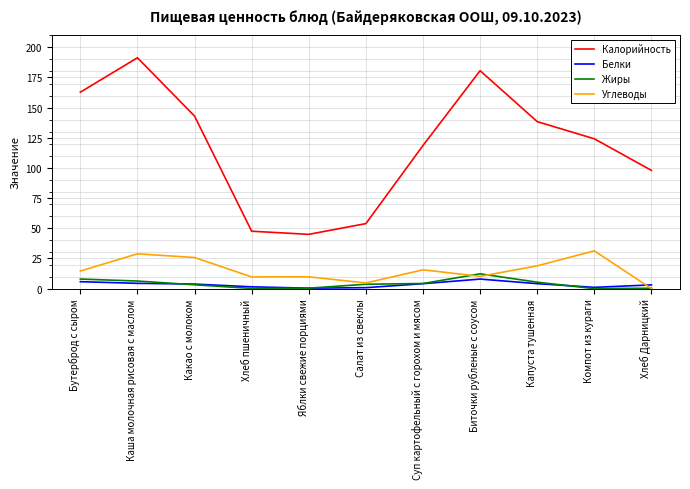

At which category is the sum across all series the highest?

Каша молочная рисовая с маслом